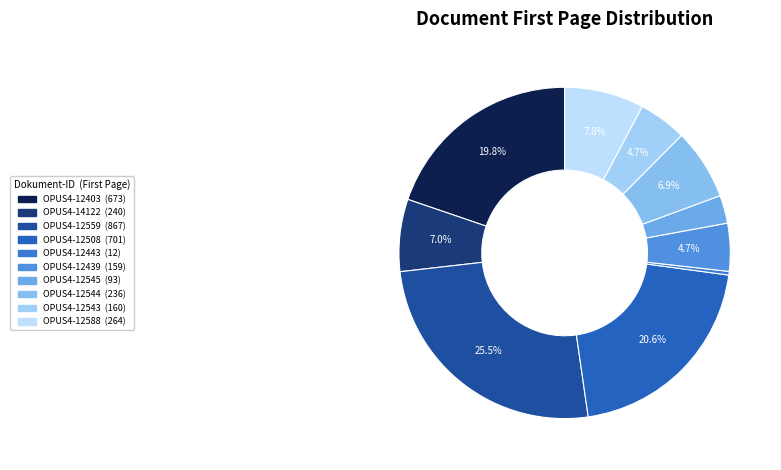

What percentage is the OPUS4-12588 slice, to the nearest percent?

8%